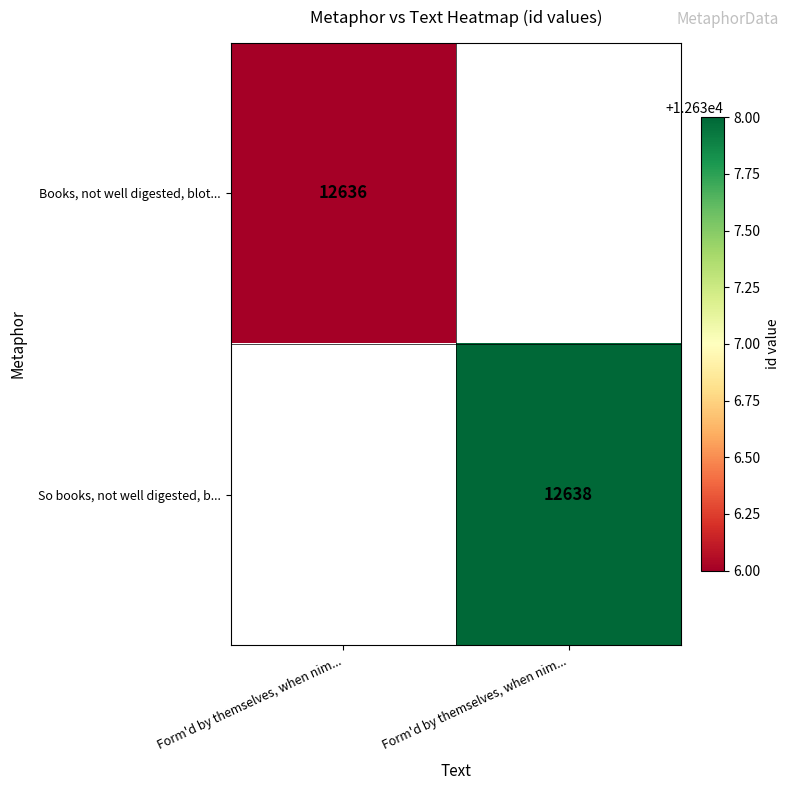

Between Form'd by themselves, when nim... and Form'd by themselves, when nim..., which is larger?

Form'd by themselves, when nim...